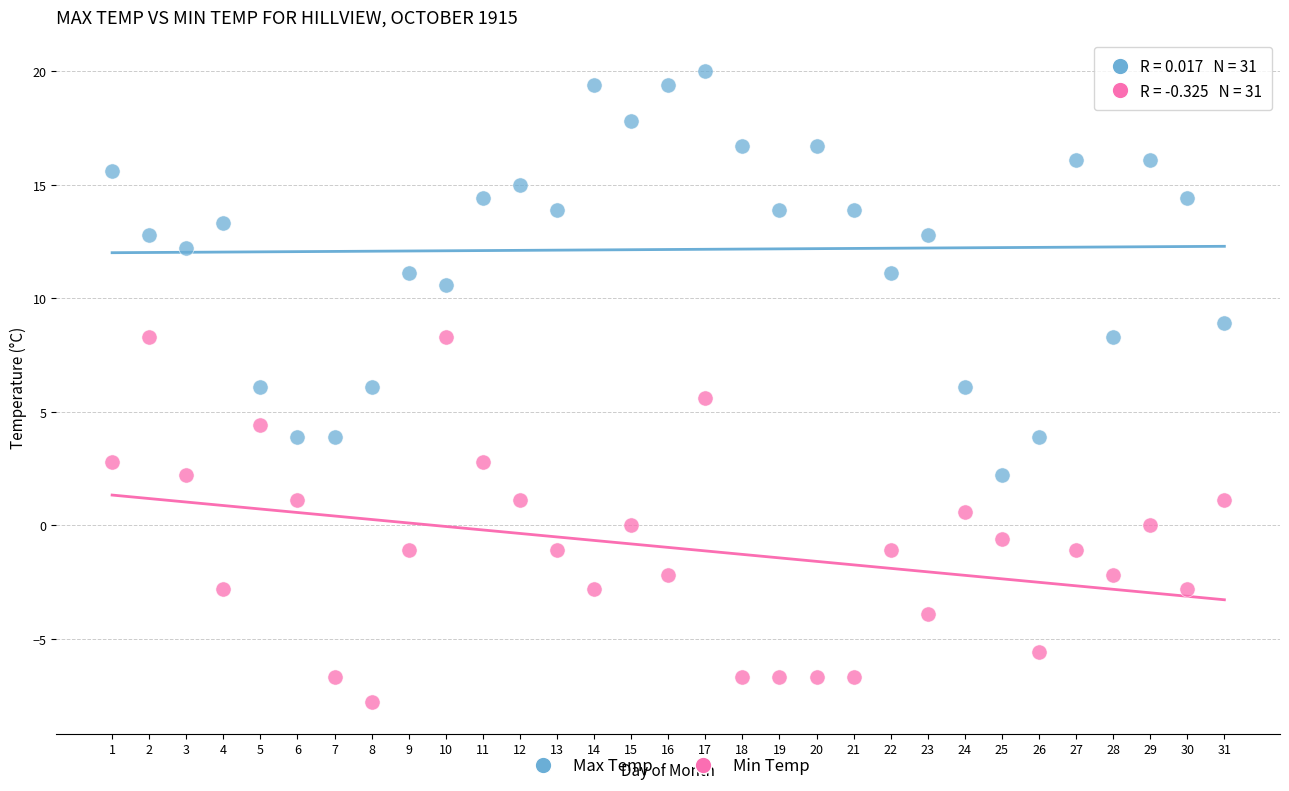

Across all data points, what is the range of Y values (max minus min)?

27.8